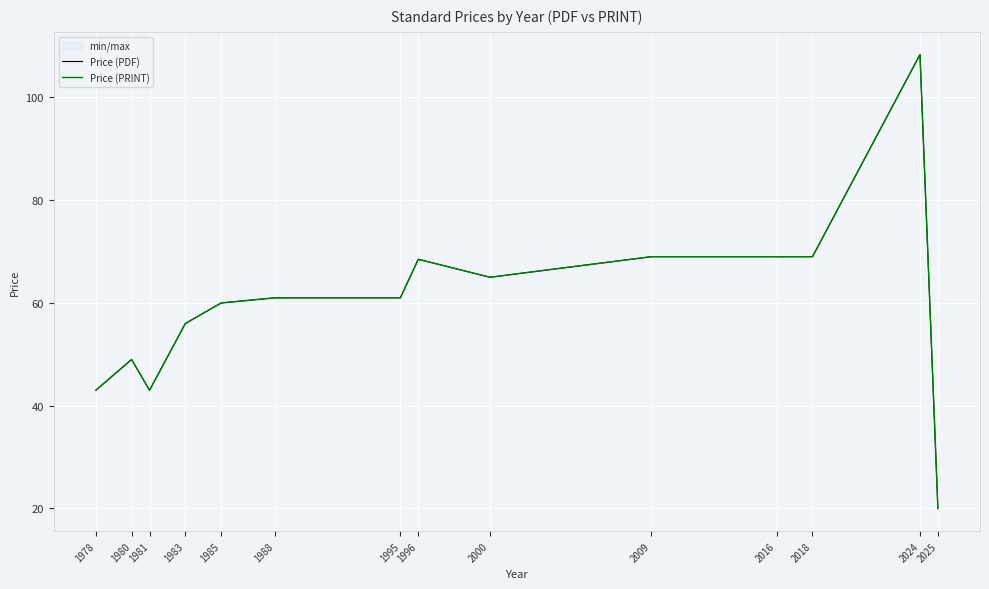

How many interior local valleys does the Price (PRINT) series have?

2